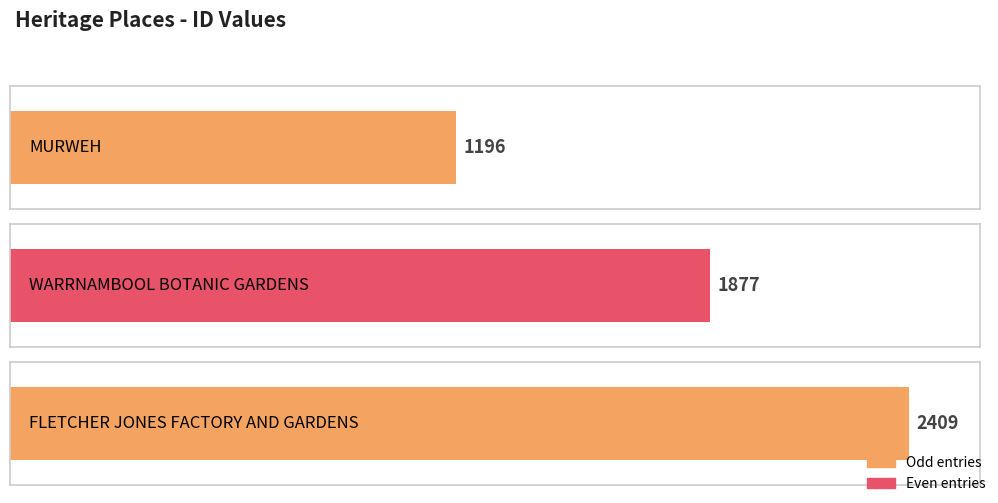

What is the change in value from MURWEH to FLETCHER JONES FACTORY AND GARDENS?

+1213